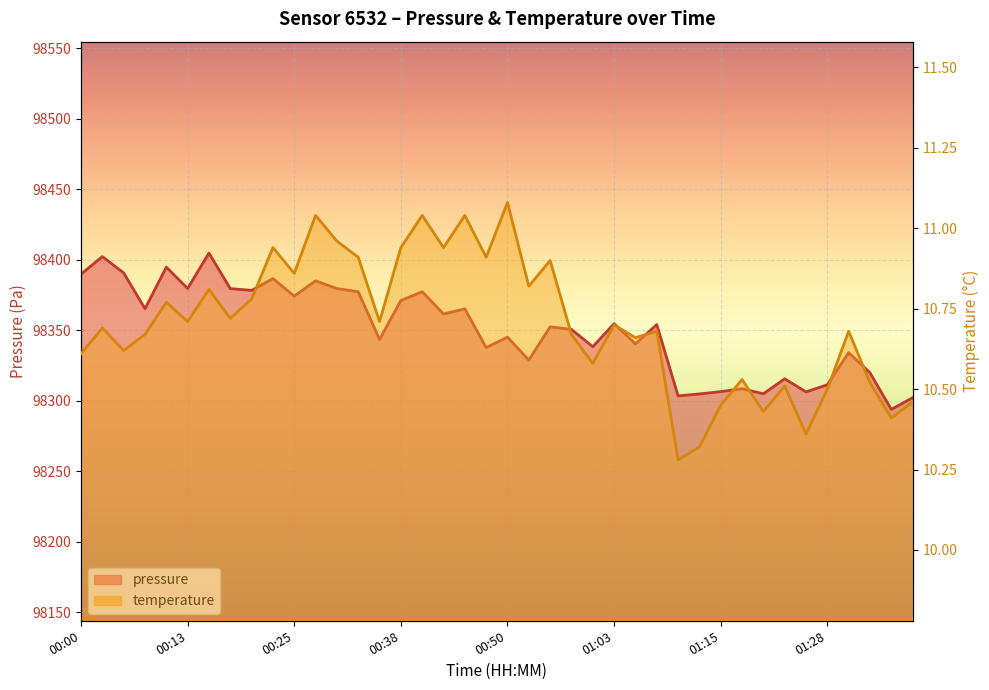

Is it true that pressure equals 98293.8 at 01:36?

True